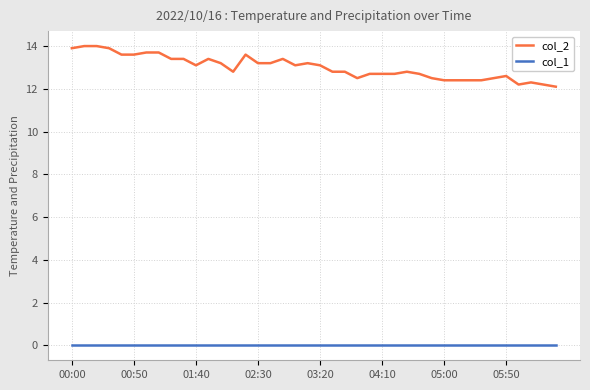

How many lines are shown in the chart?

2